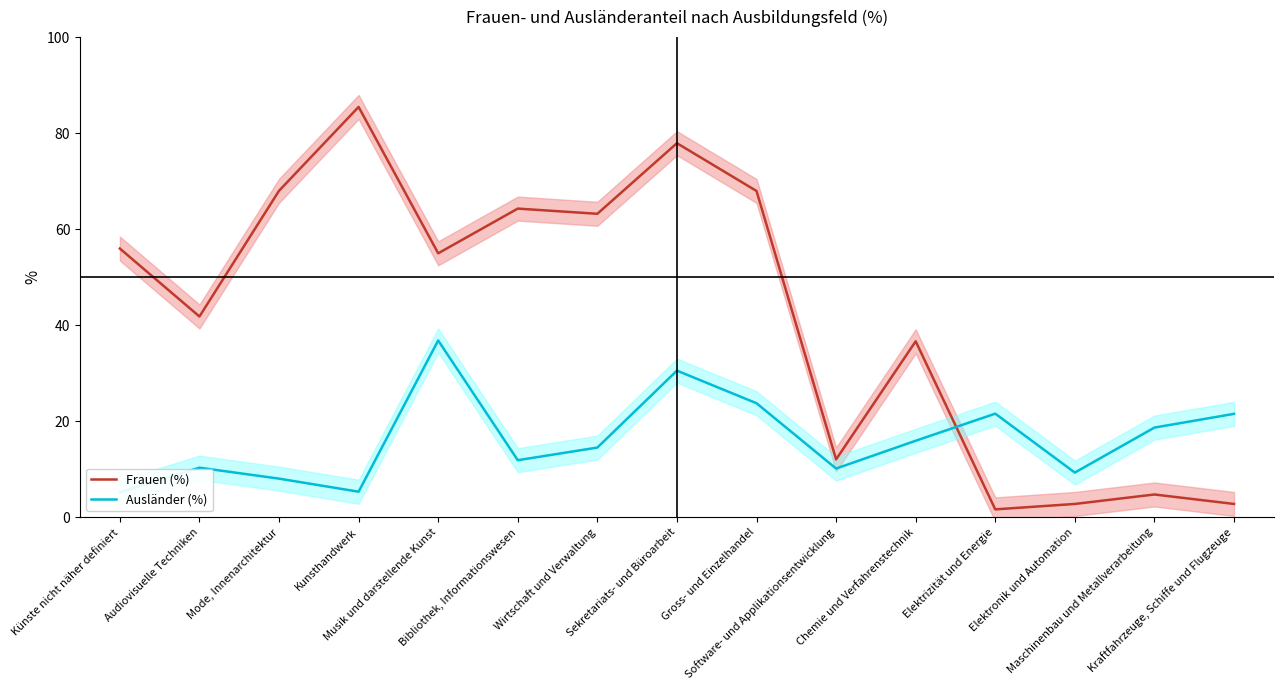

Is this an area chart (filled region under the line)?

No